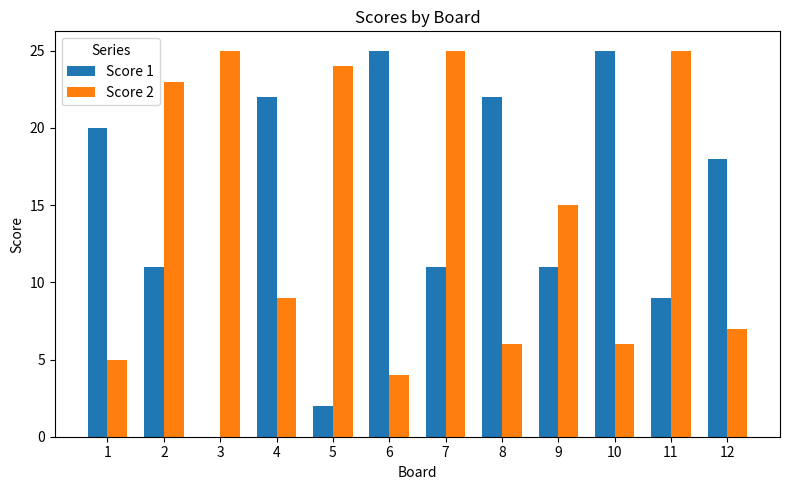

Is it true that Score 2 equals 5 at 1?

True